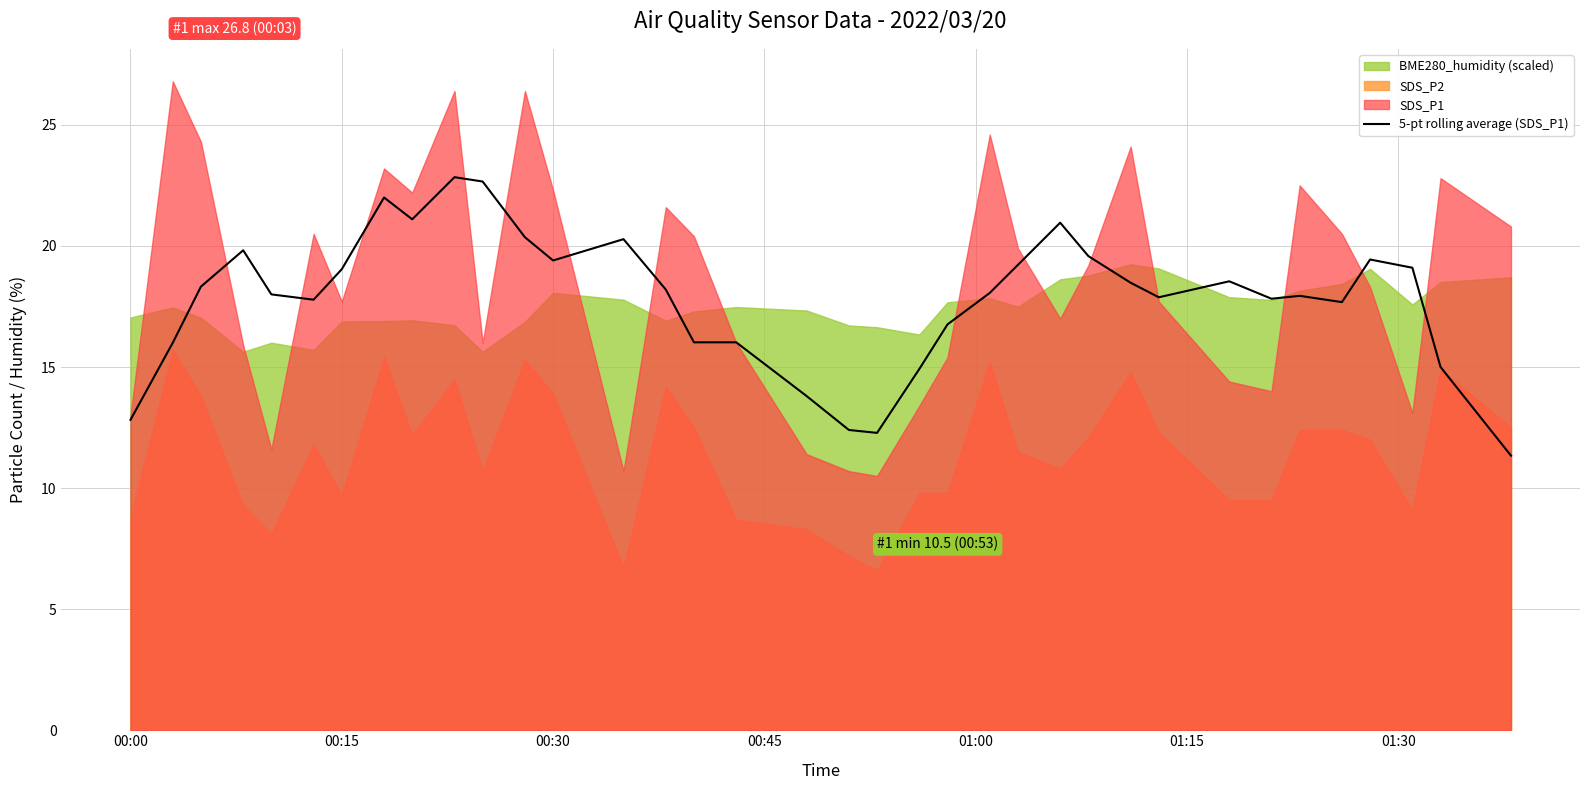

What is the change in value from 8 to 9?

+1.7